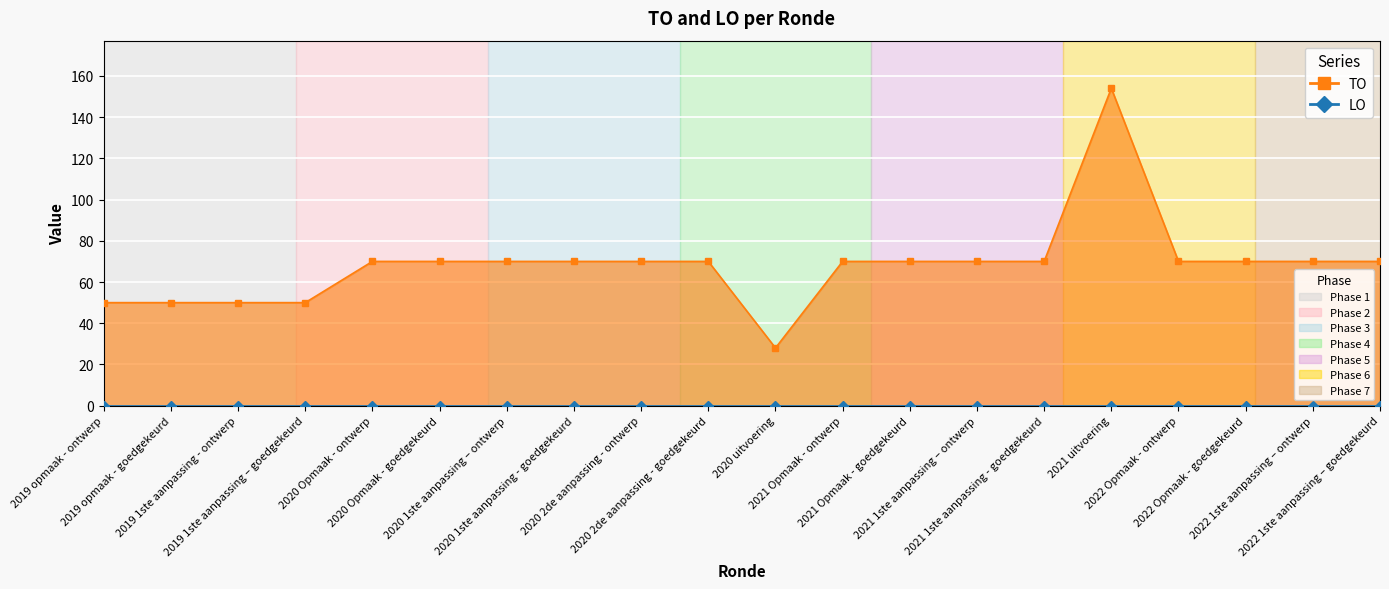

How many values are below 70?

5